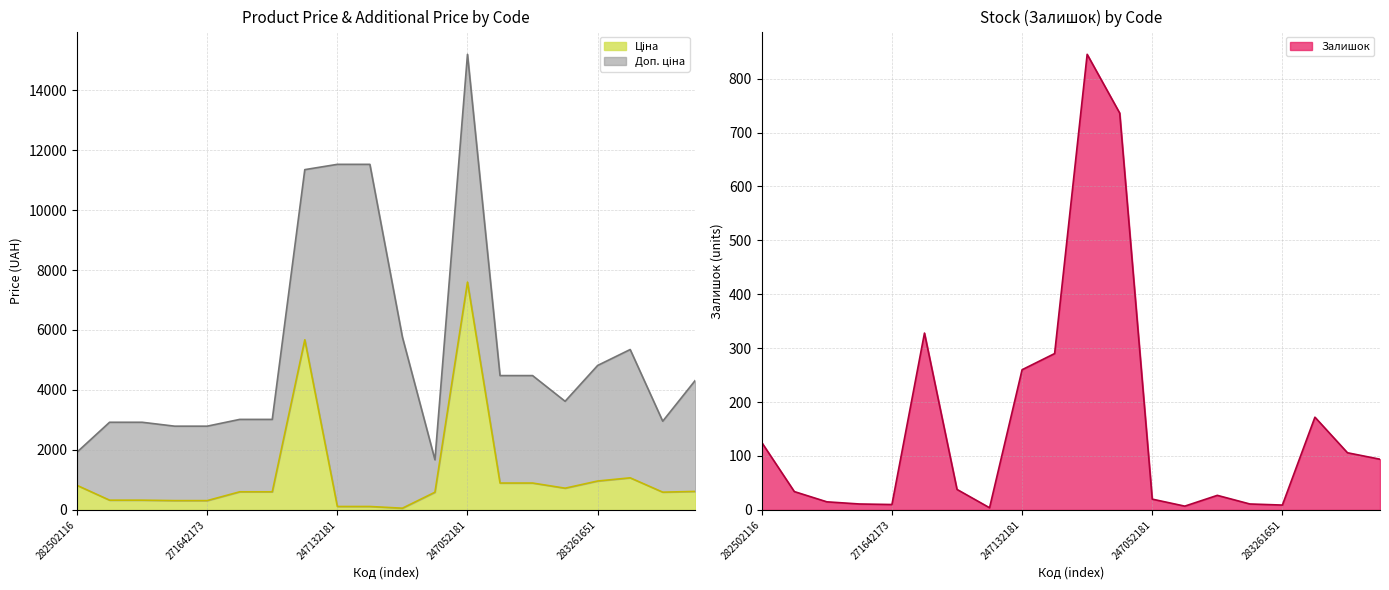

Where is the first local minimum for Залишок?

271642173